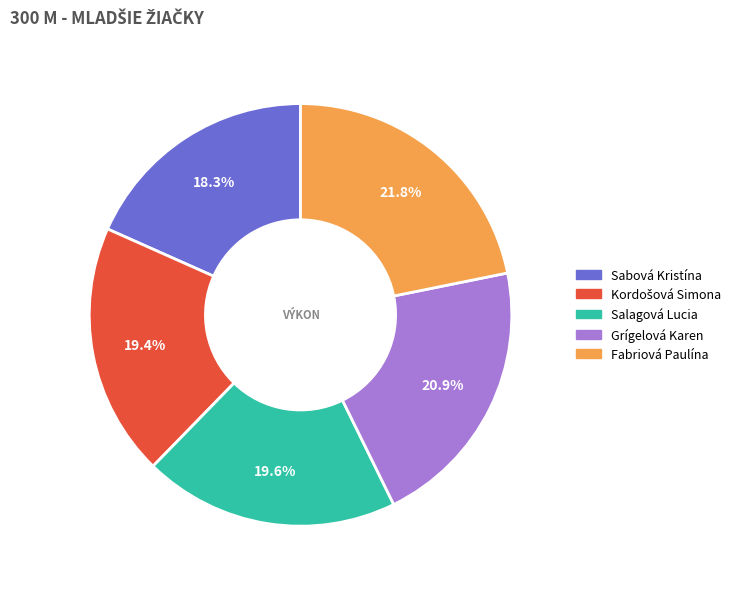

Is it true that Salagová Lucia is 9% of the pie?

False